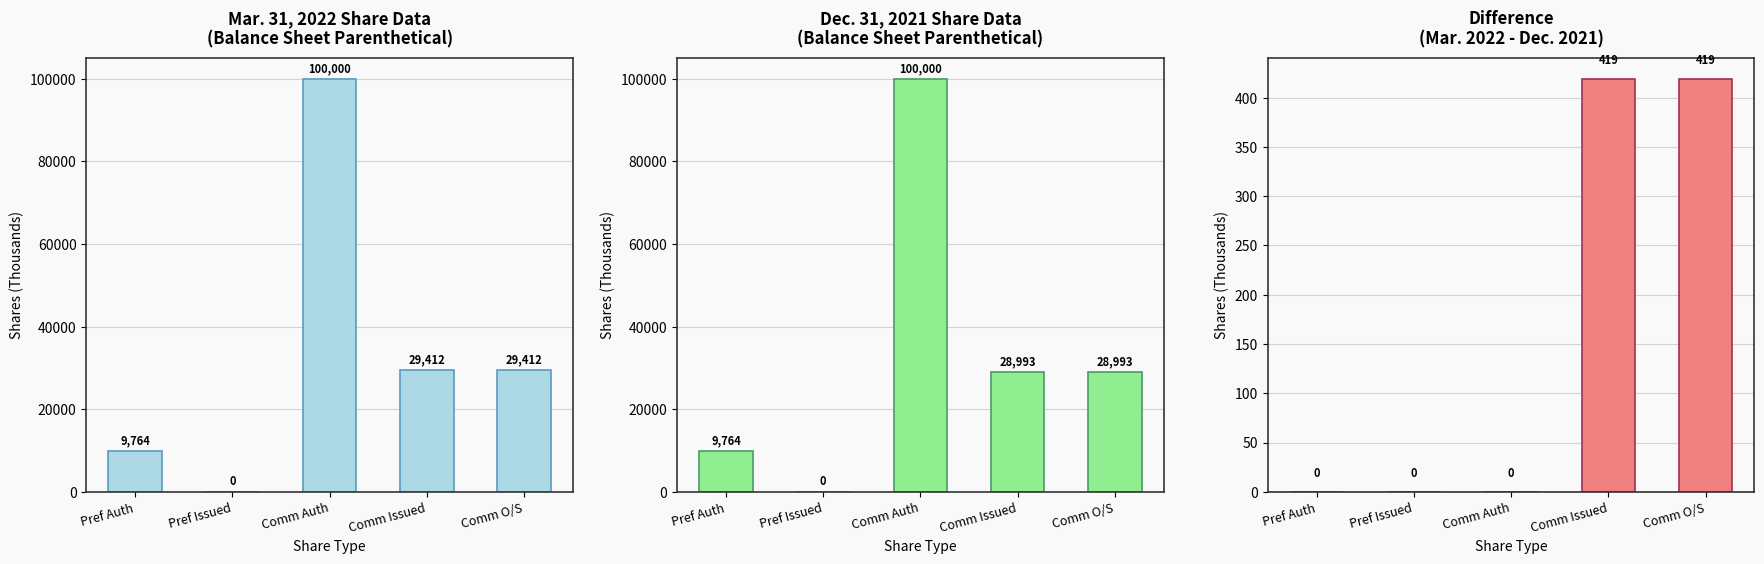

Which series has the largest total across all categories?

Mar. 31, 2022